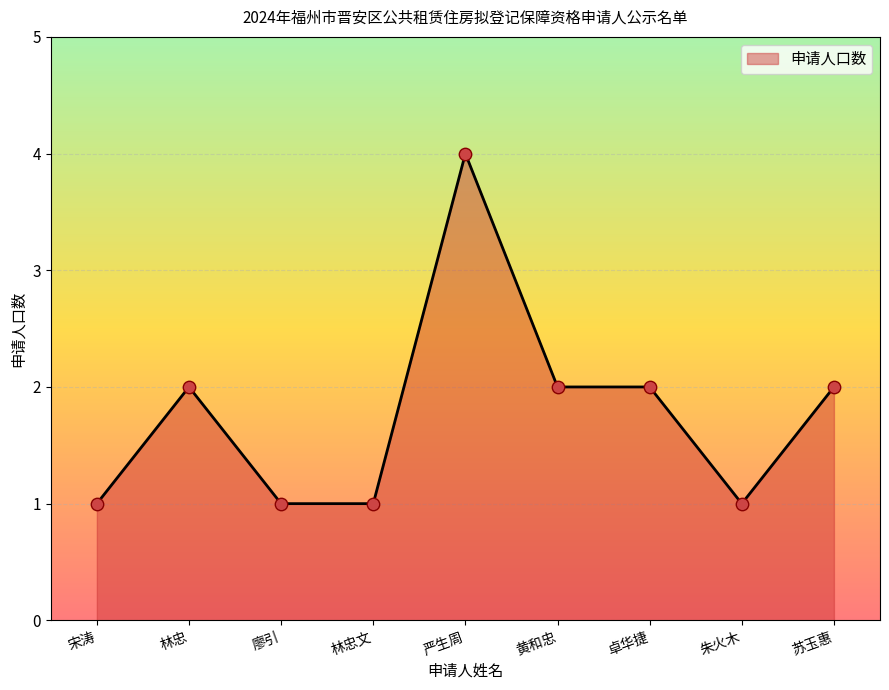

Between 严生周 and 卓华捷, which is larger?

严生周